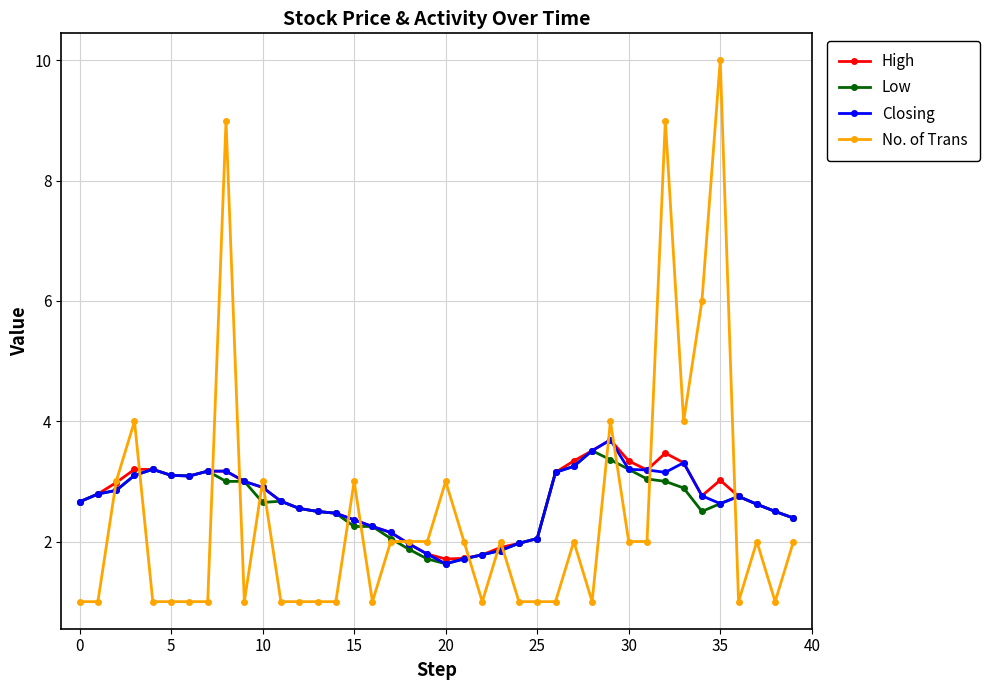

What is the sum of all High values?

108.1